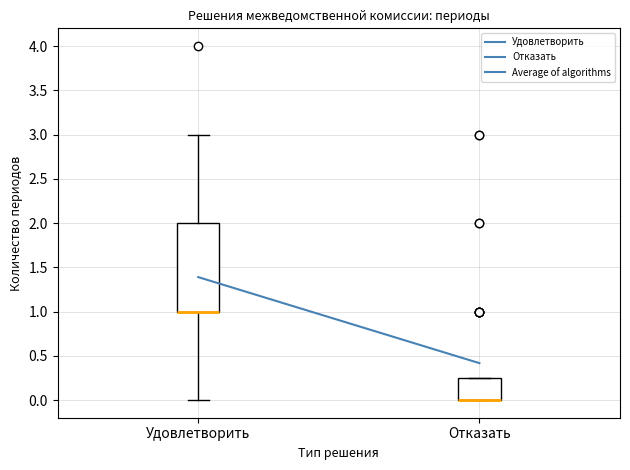

Reading left to right, read every box against the y-axis: the position of its median line, the range the box covers, and the ends of its whiskers. The values are not printed on the chart, so give them approximately, as read against the axis.

Удовлетворить: median 1.00 (drawn on the box's lower edge), box 1.00 to 2.00, whiskers 0.00 to 3.00
Отказать: median 0.00 (drawn on the box's lower edge), box 0.00 to 0.25, whiskers 0.00 to 0.25